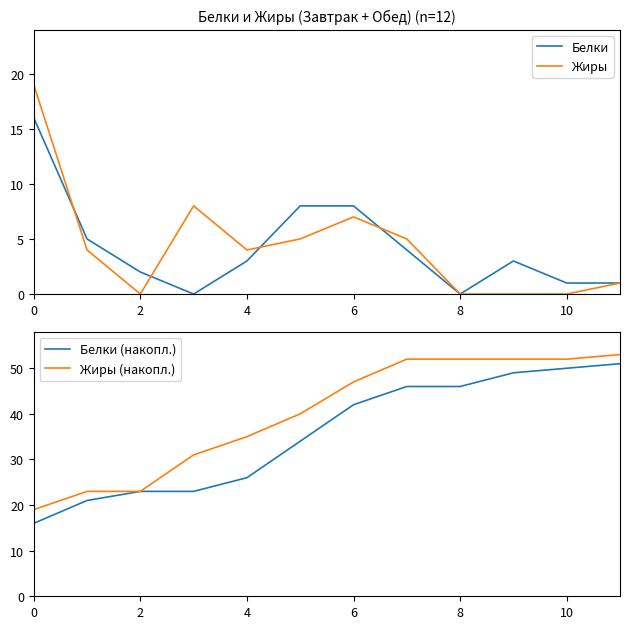

Is it true that Белки equals 16 at 0?

True